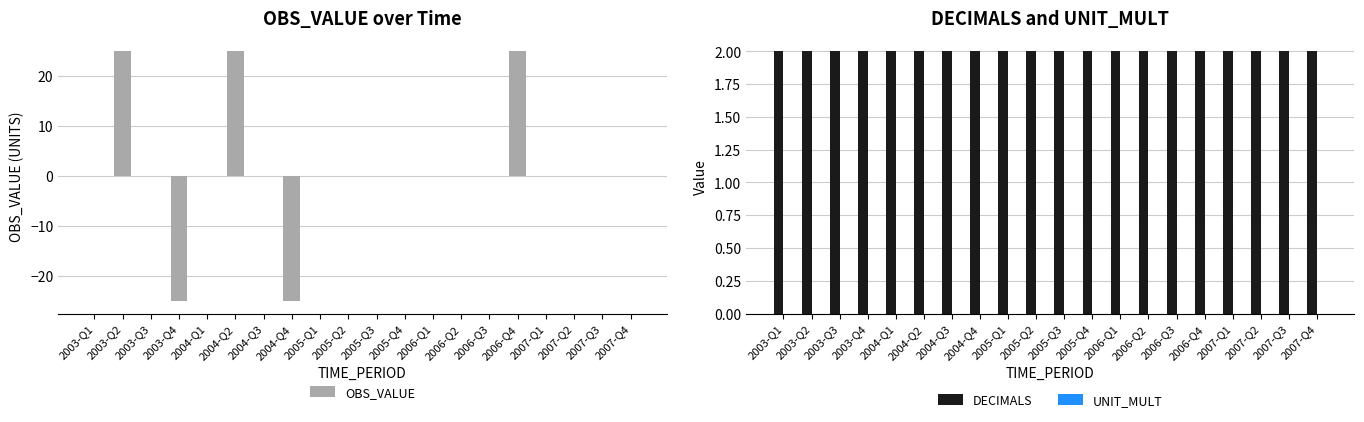

At how many categories does at least one series exceed 15?

3